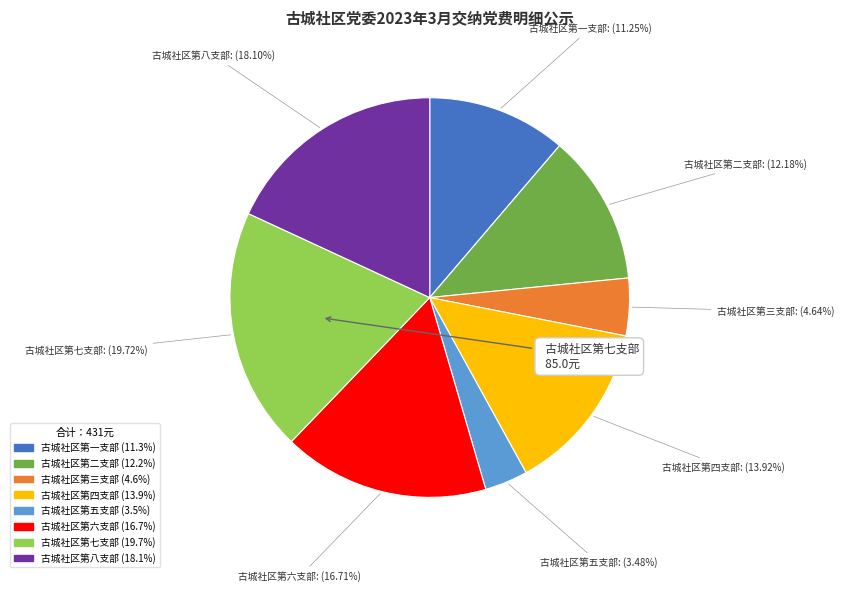

How many slices are in this pie chart?

8